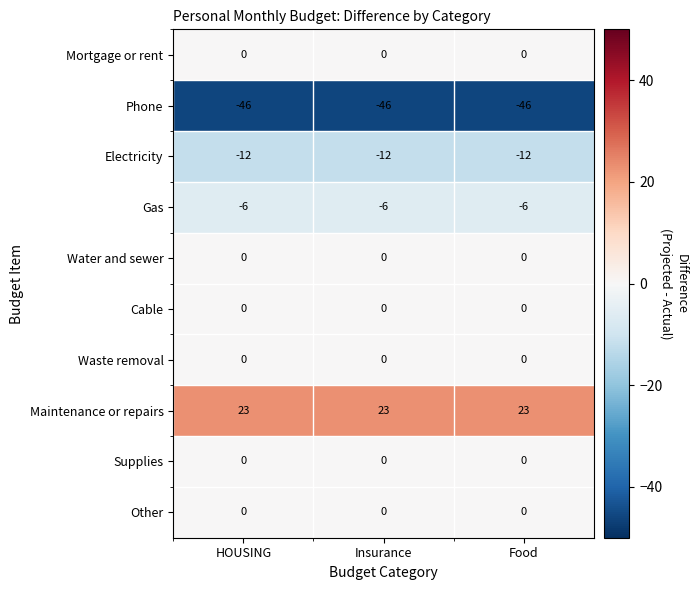

At which label is Electricity closest to -12?

HOUSING